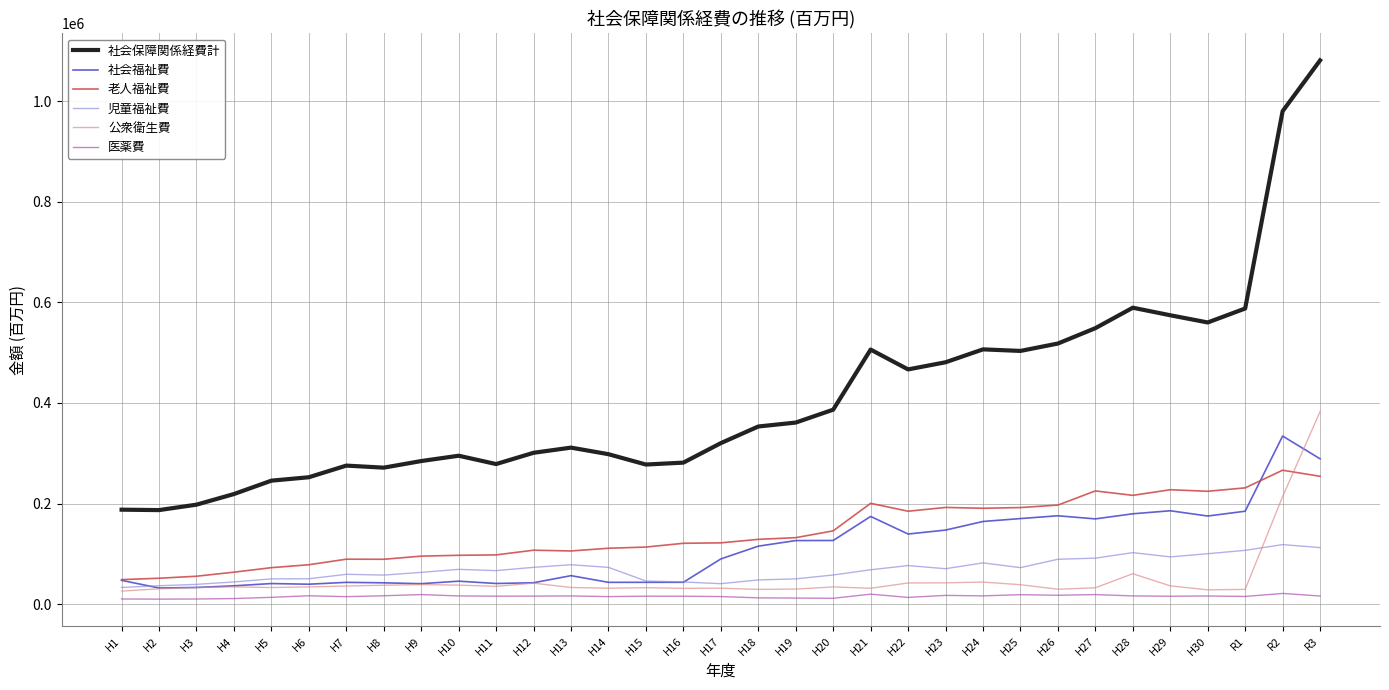

Which series has the widest spread of values?

社会保障関係経費計